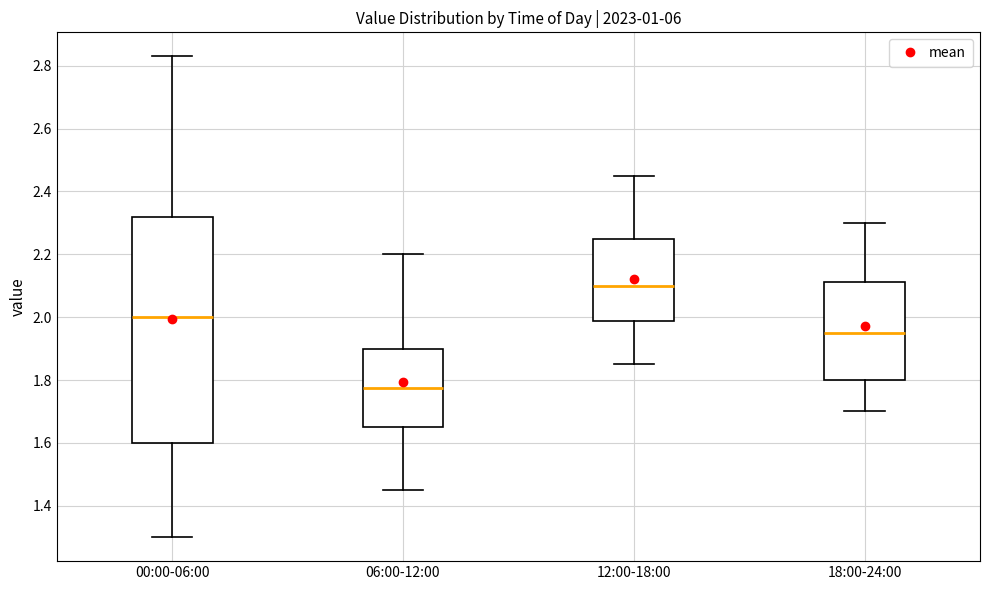

Where is the upper edge of the box for 06:00-12:00 on the y-axis? The values are not printed on the chart, so give them approximately, as read against the axis.

1.90